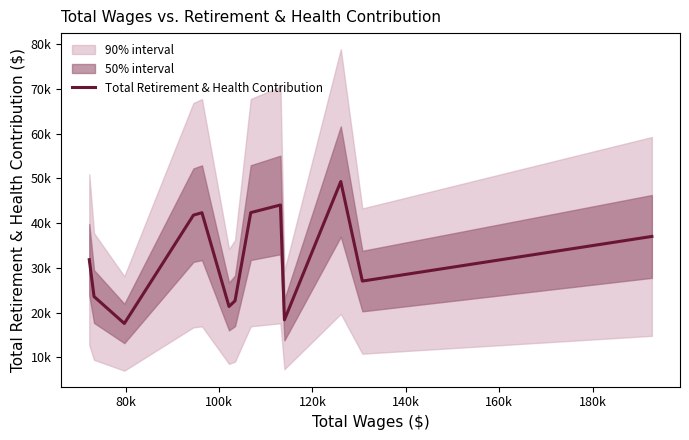

How many series are shown in this chart?

1